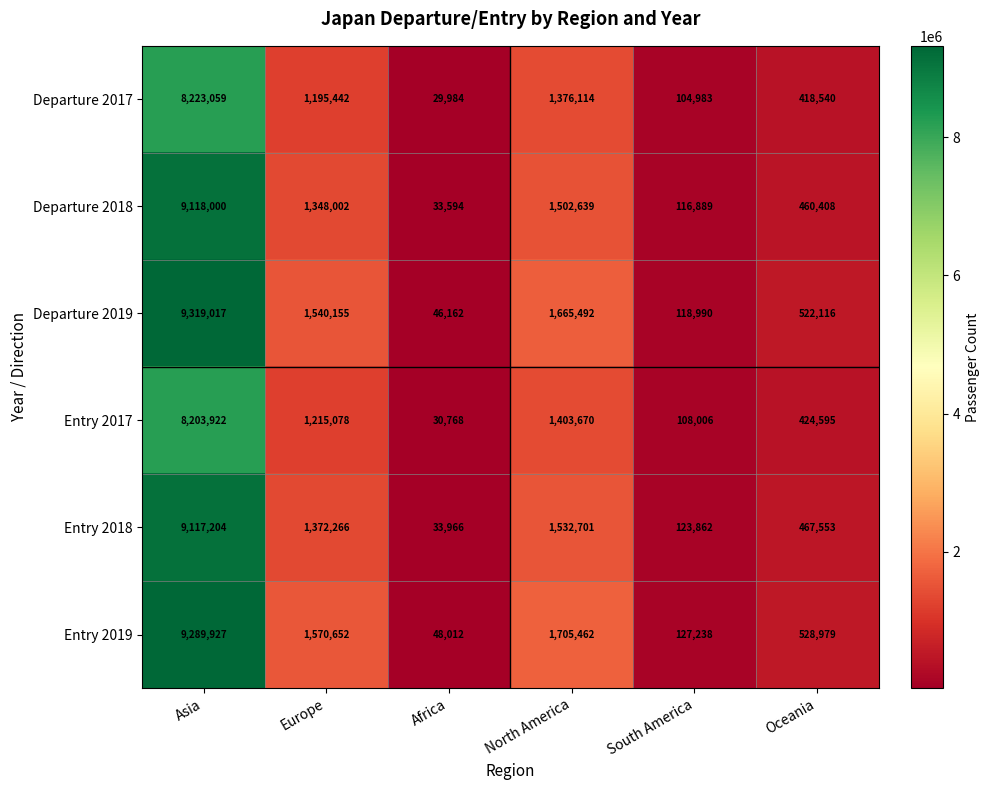

What is the difference between the highest and lowest values at South America?

22255